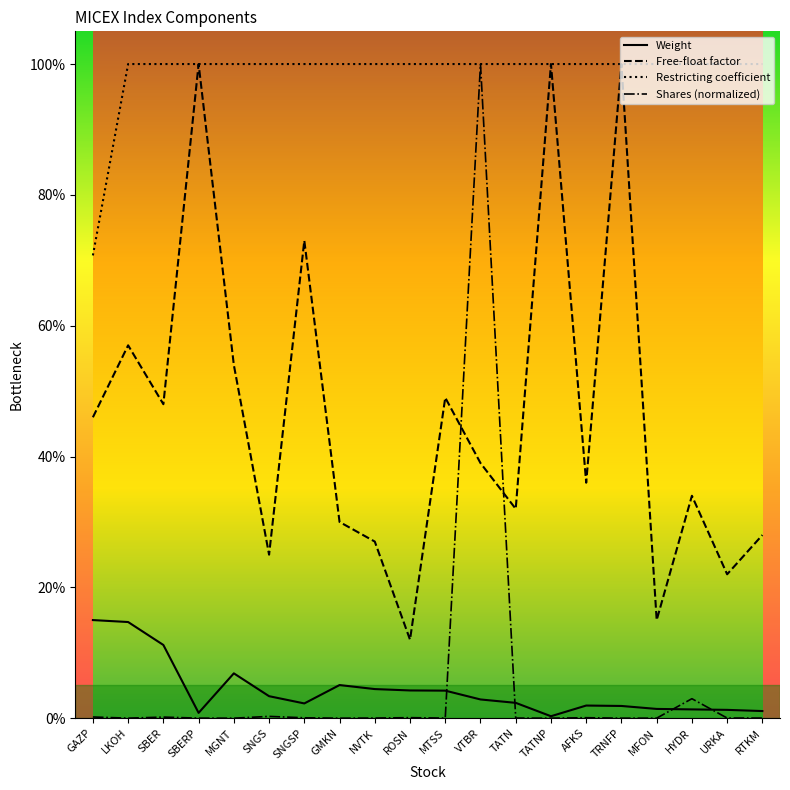

Is this an area chart (filled region under the line)?

No